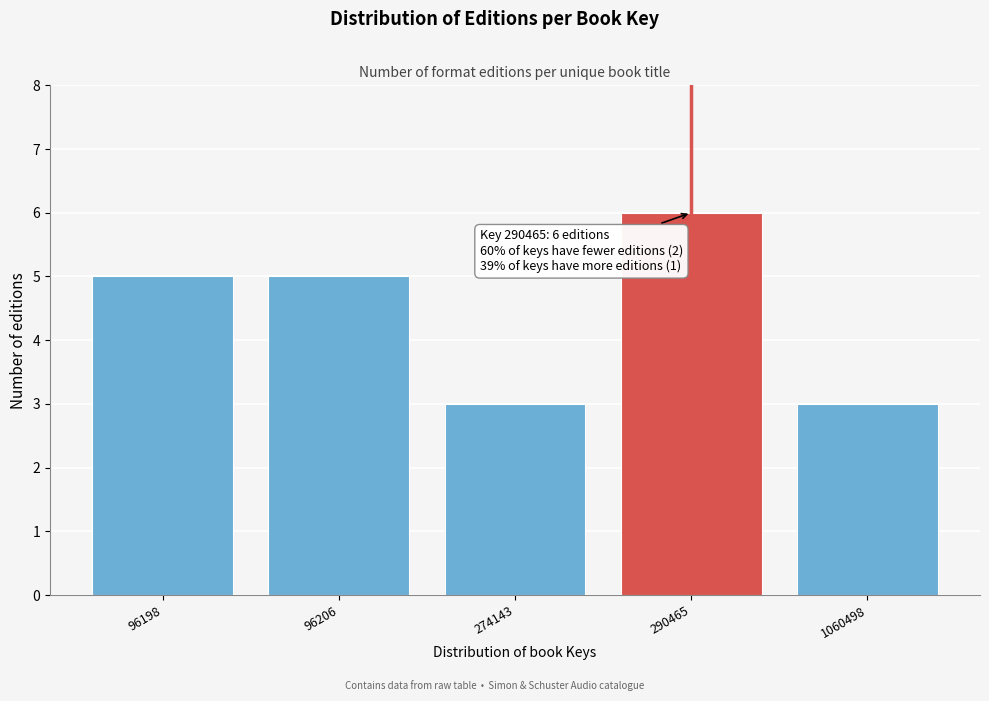

Reading left to right, transcribe all the data shown in this chart.

96198=5	96206=5	274143=3	290465=6	1060498=3